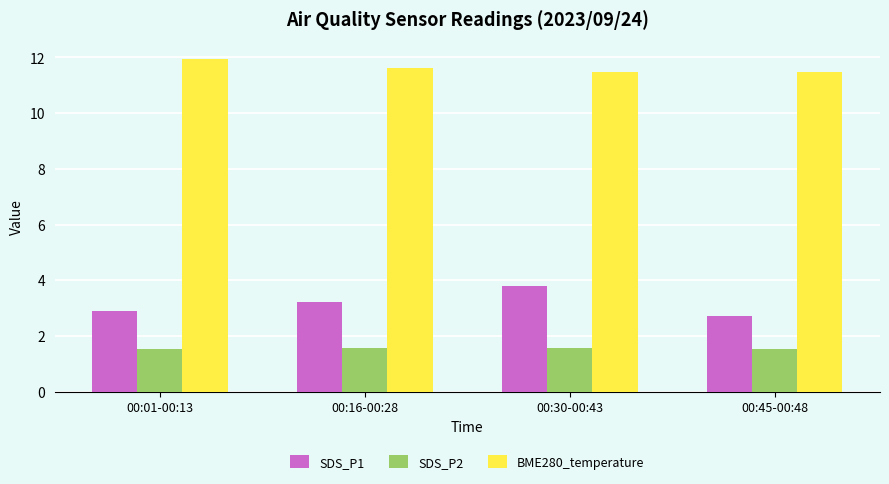

List the series in order of their overall mean, highest first.

BME280_temperature, SDS_P1, SDS_P2